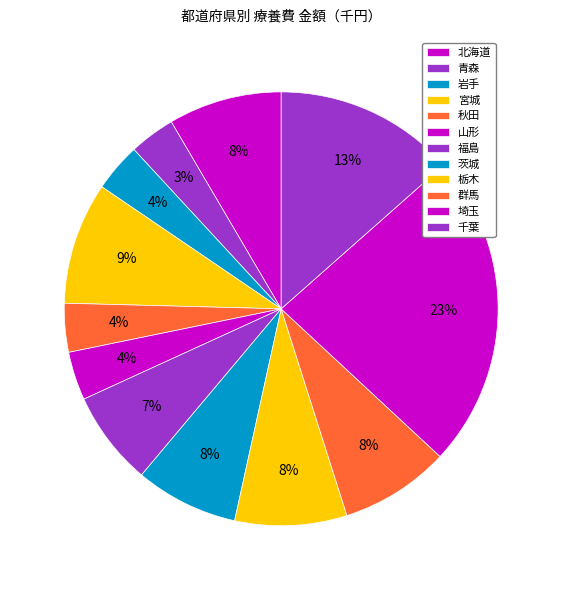

Is there a majority slice in this chart?

No